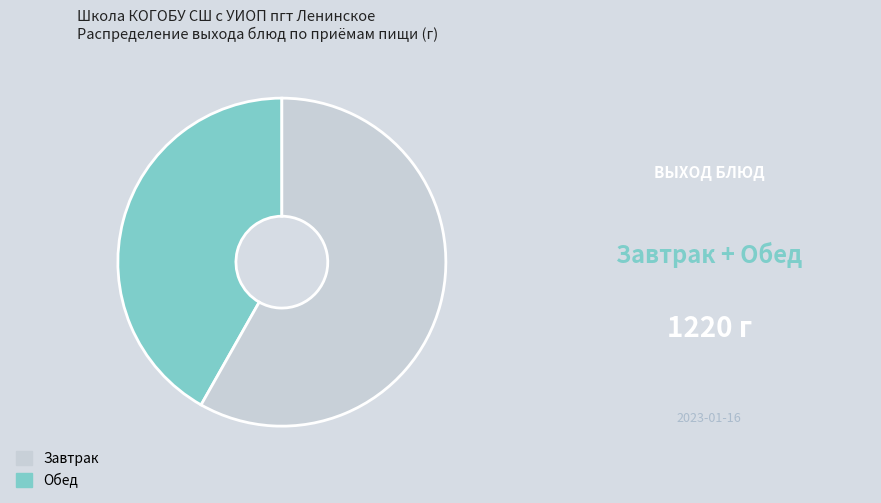

Does any single category account for the majority?

Yes